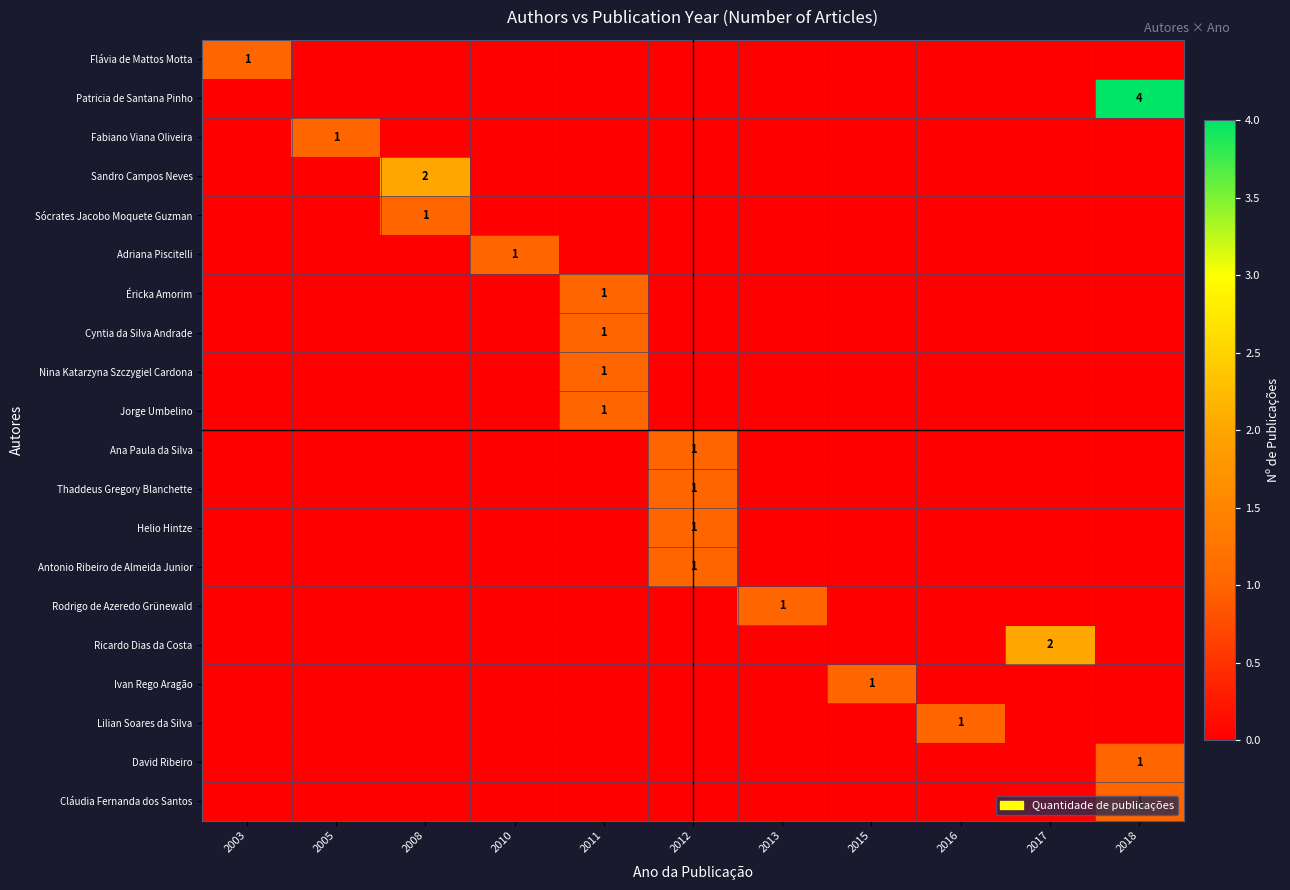

What is the total value across all series at 2015?

1